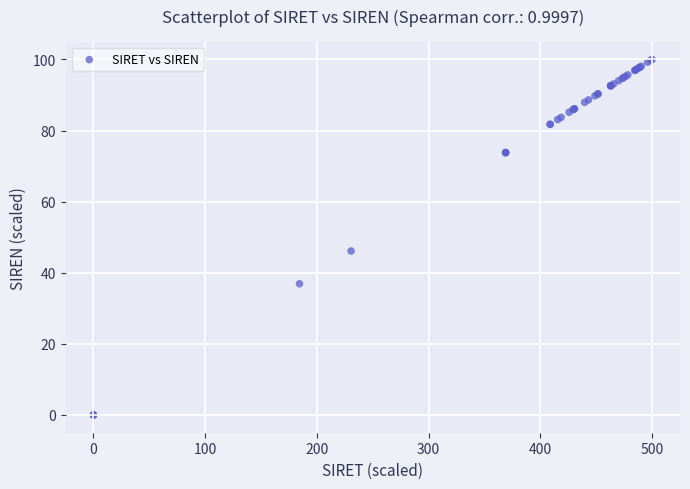

What Y value in the scatter plot is closest to 50?

46.1